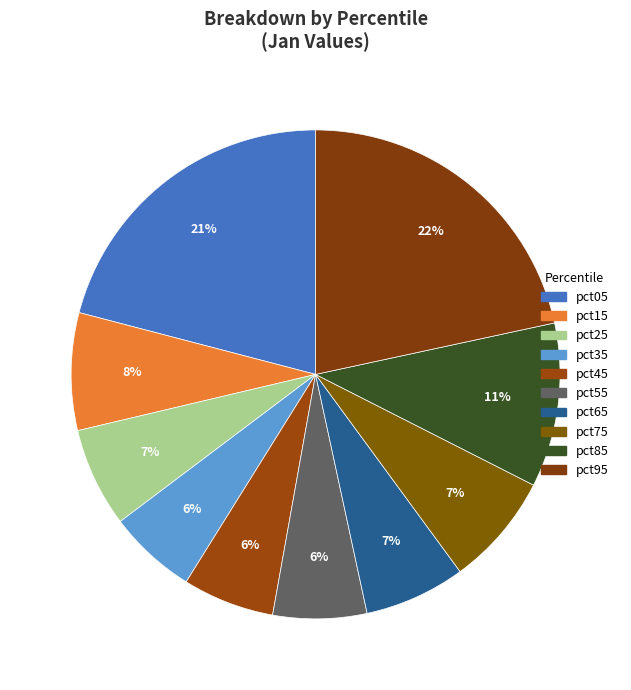

The pct45 slice represents 1% of the pie. True or false?

False